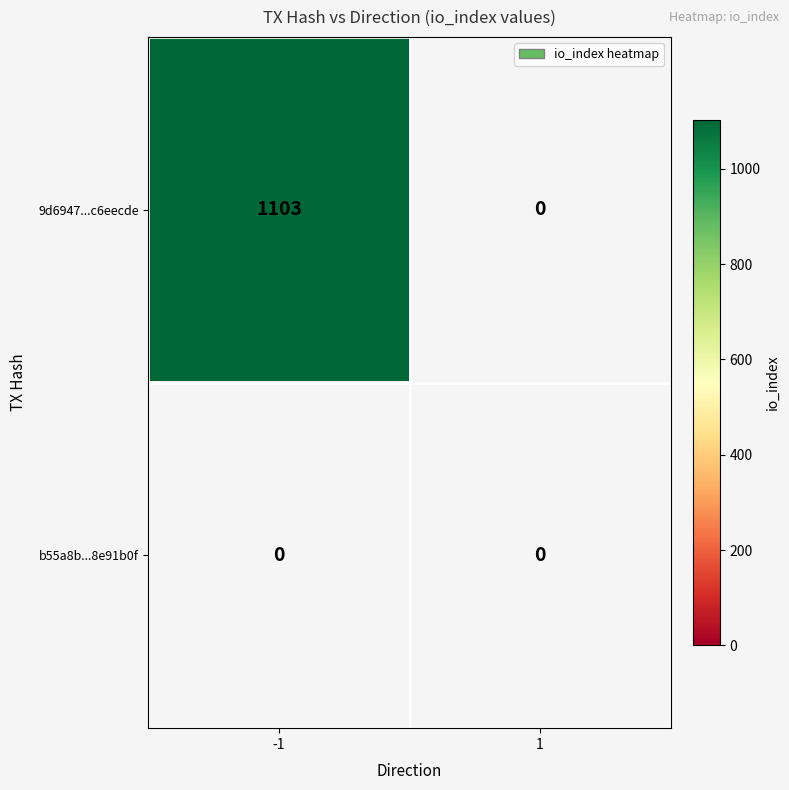

Rank the series by their maximum value, from lowest to highest.

b55a8be999ae2f8d4eb8eb235bd7ecfb8e91b0f, 9d6947469129aa740bf725b4de8d8747c6eecde